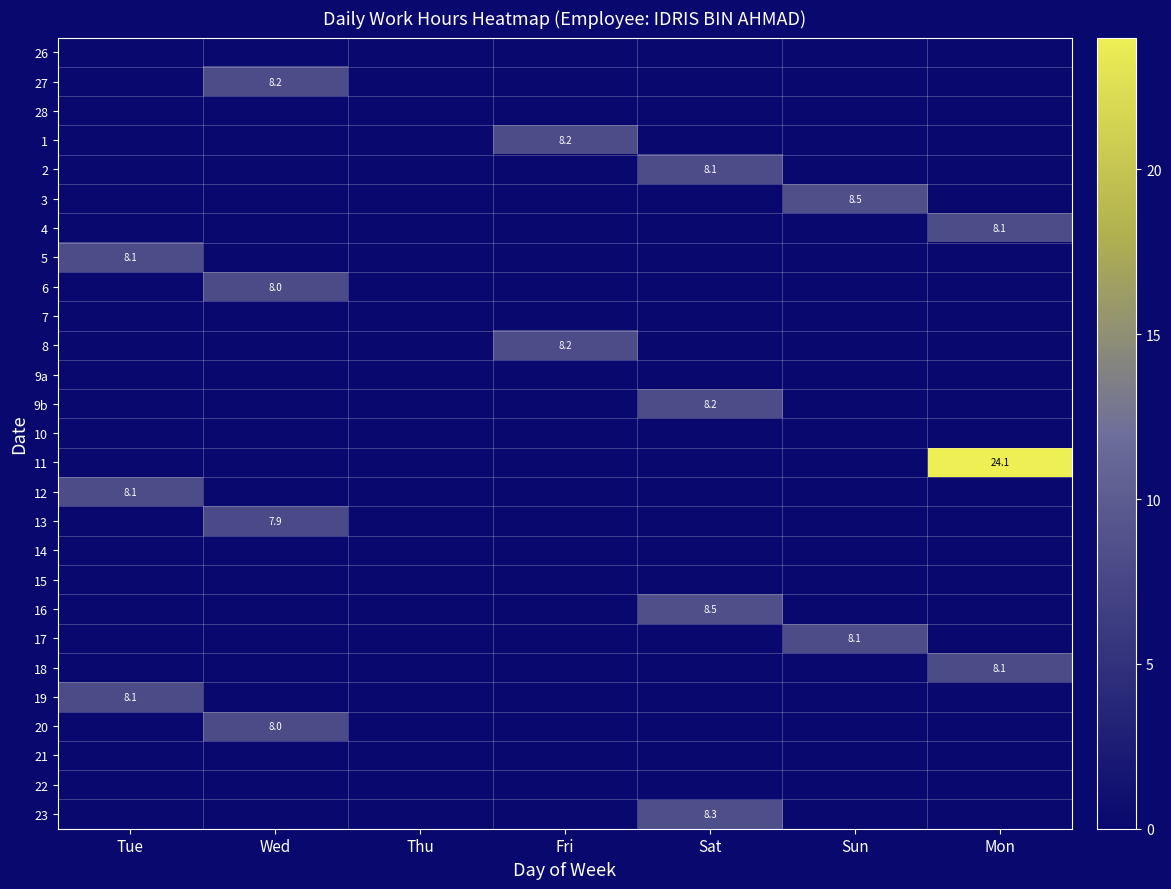

At how many categories does at least one series exceed 10?

1